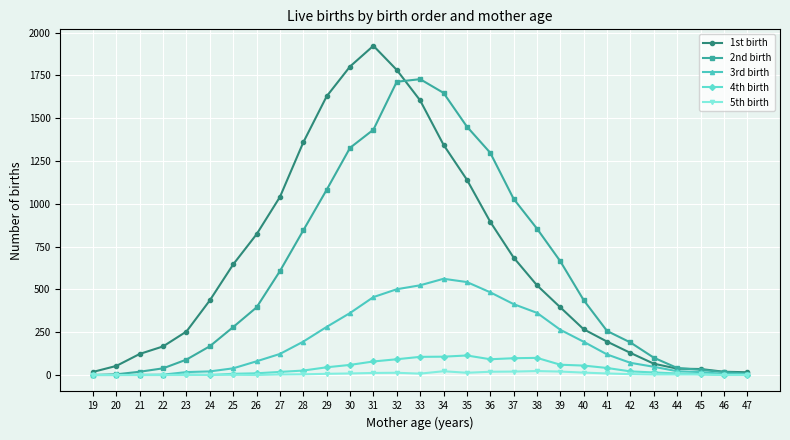

What is the total value across all series at 42?

416